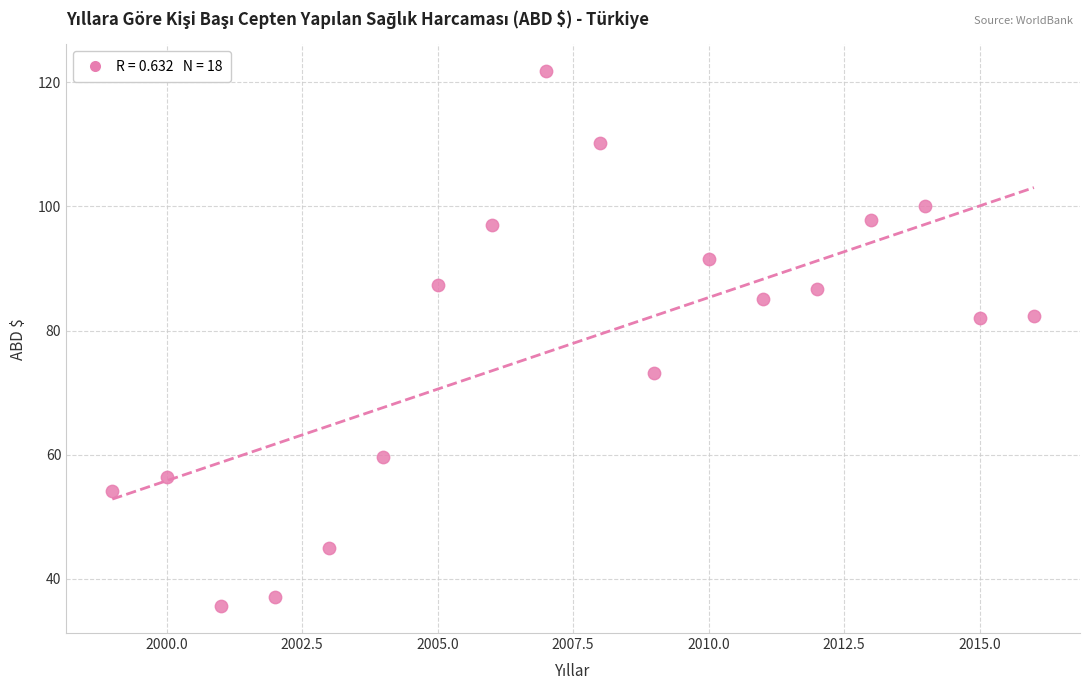

What is the range of Y values (max minus min)?

86.2